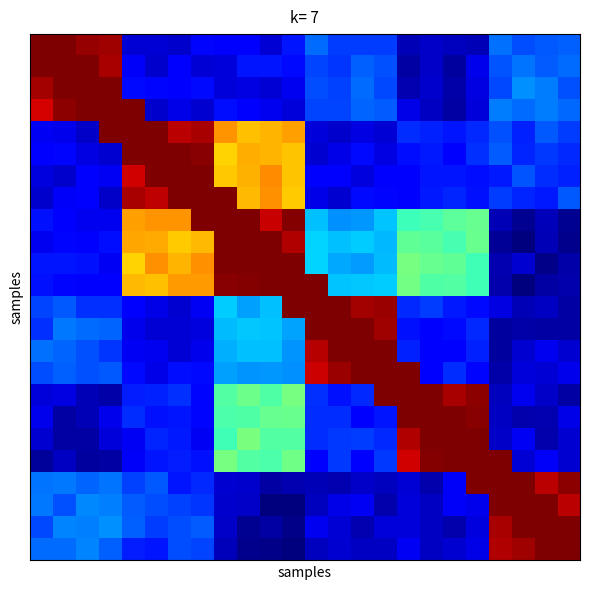

What is the minimum value shown in the chart?

34.4